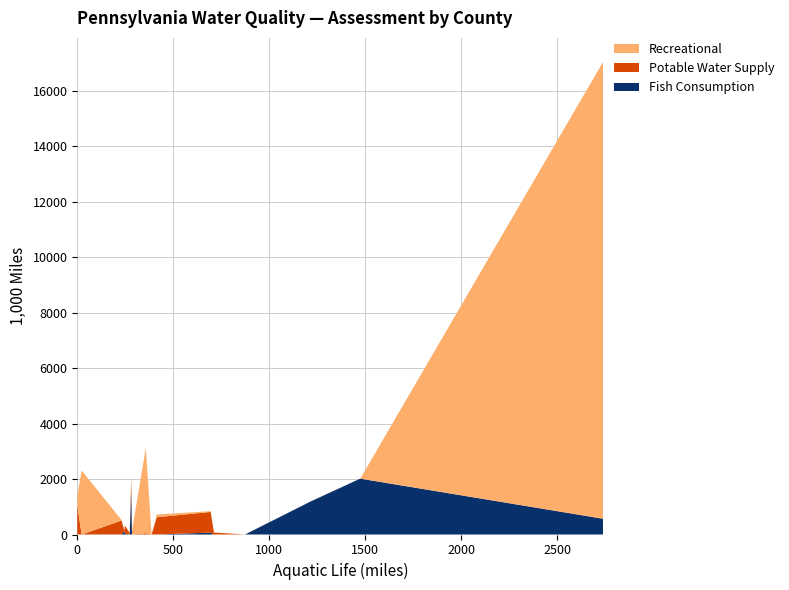

Reading left to right, list all the values displayed in this chart.

Potable Water Supply: 0	2	0	0	47	441	1045	0	500	0	2	51	9	291	71	745	623
Recreational: 0	0	135	0	3075	0	361	2308	14	0	0	0	16482	0	0	29	98
Fish Consumption: 0	1179	0	2015	0	1585	0	0	6	134	0	0	565	36	0	69	0